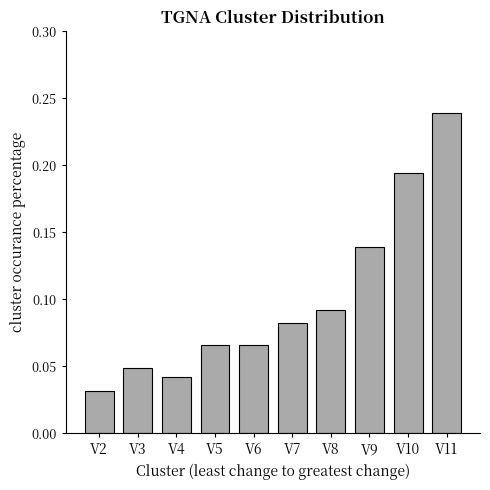

True or false: the data shows 0.3 at V11.

False